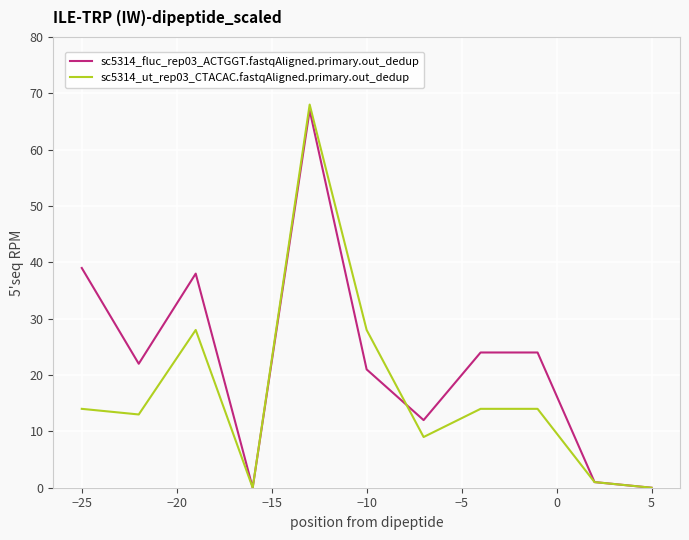

What is the difference between the second highest and minimum values in the sc5314_fluc_rep03_ACTGGT.fastqAligned.primary.out_dedup series?

39